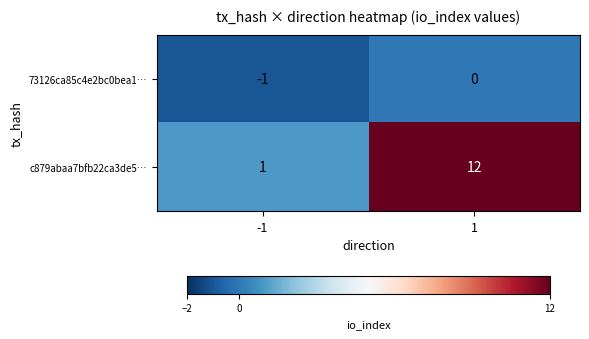

Which series has the widest spread of values?

c879abaa7bfb22ca3de5…